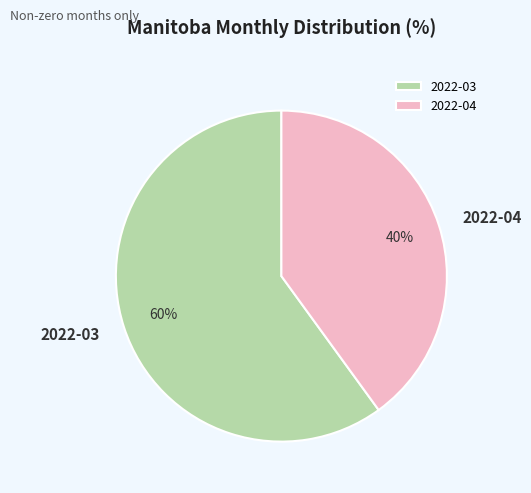

Rank the categories by value from lowest to highest.

2022-04, 2022-03